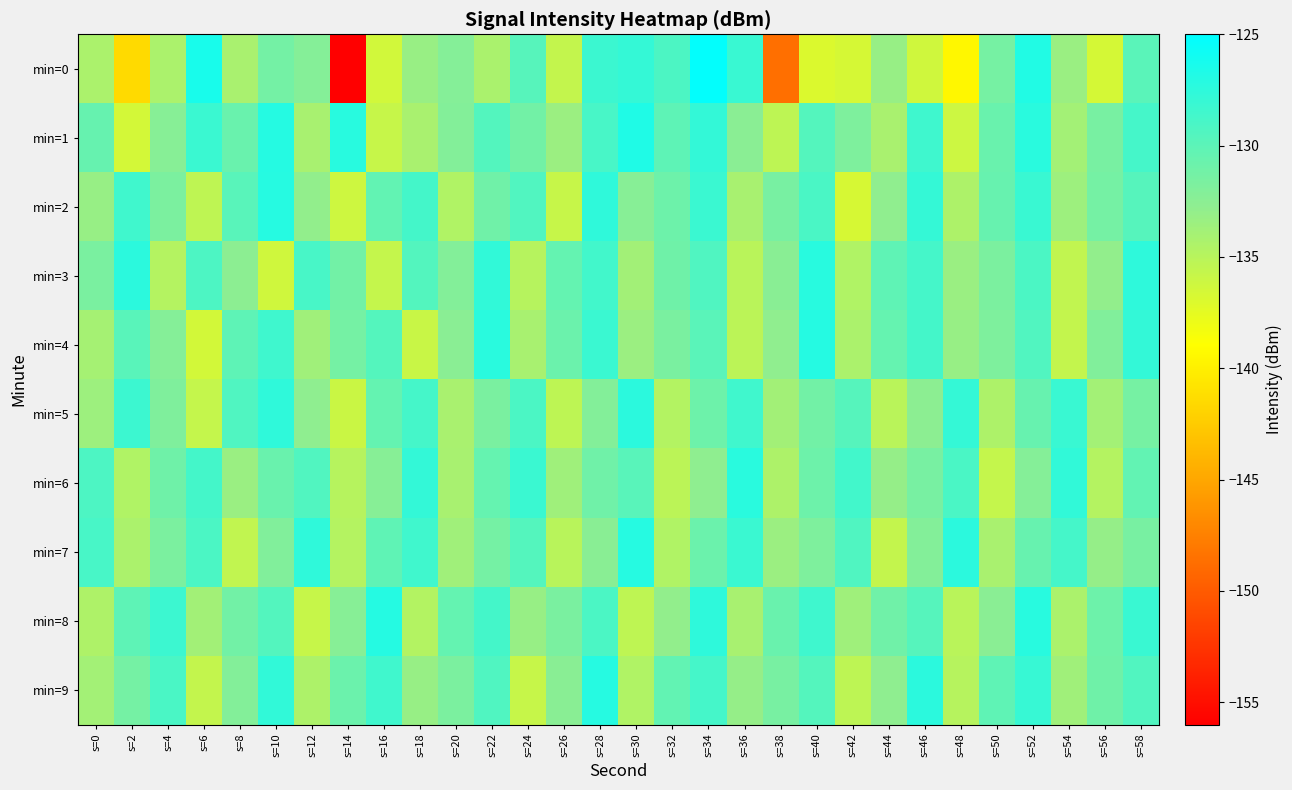

Which series has the widest spread of values?

min=0